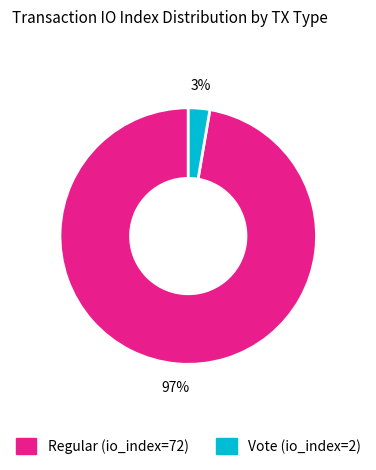

To the nearest percent, what percentage of the pie is Regular (io_index=72)?

97%